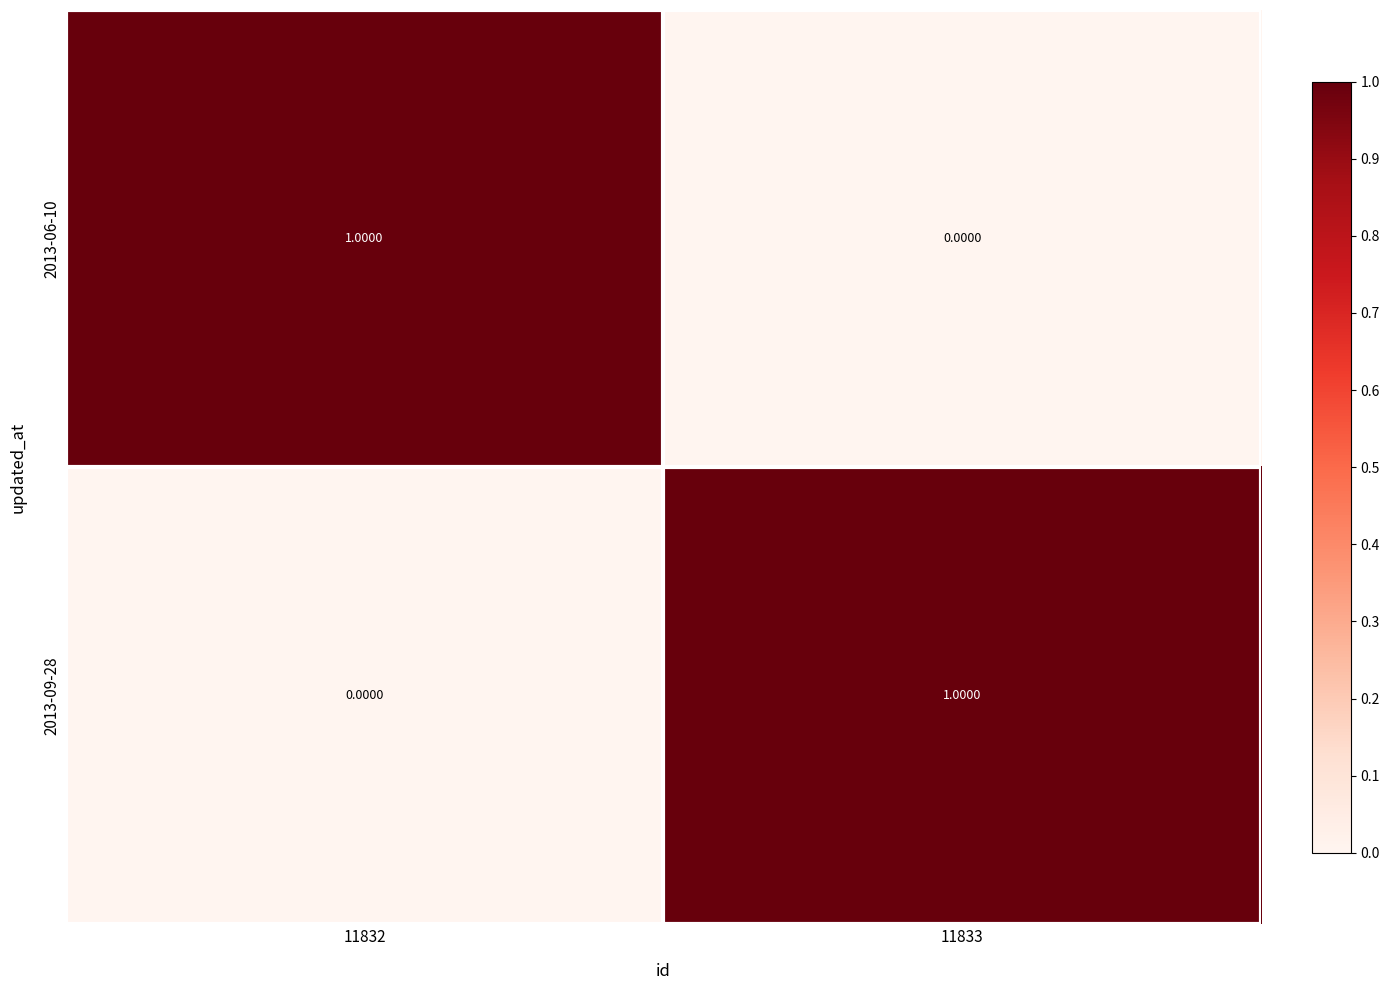

Count the number of data series in this chart.

2